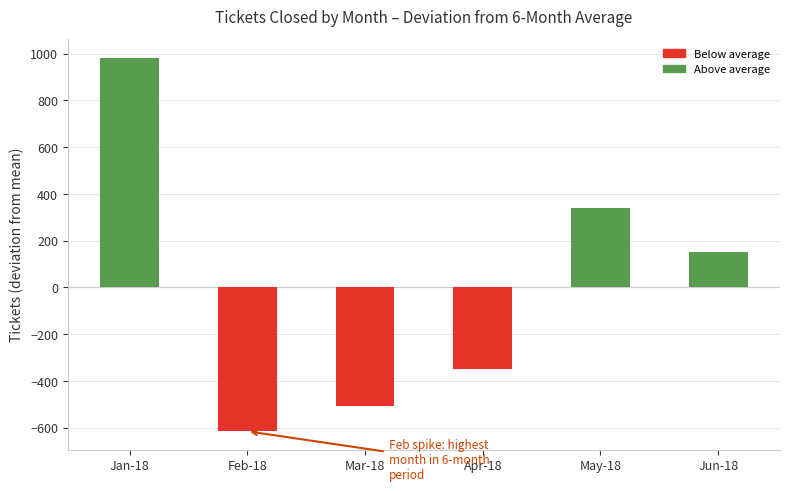

What is the difference between the values at Mar-18 and May-18?

850.0